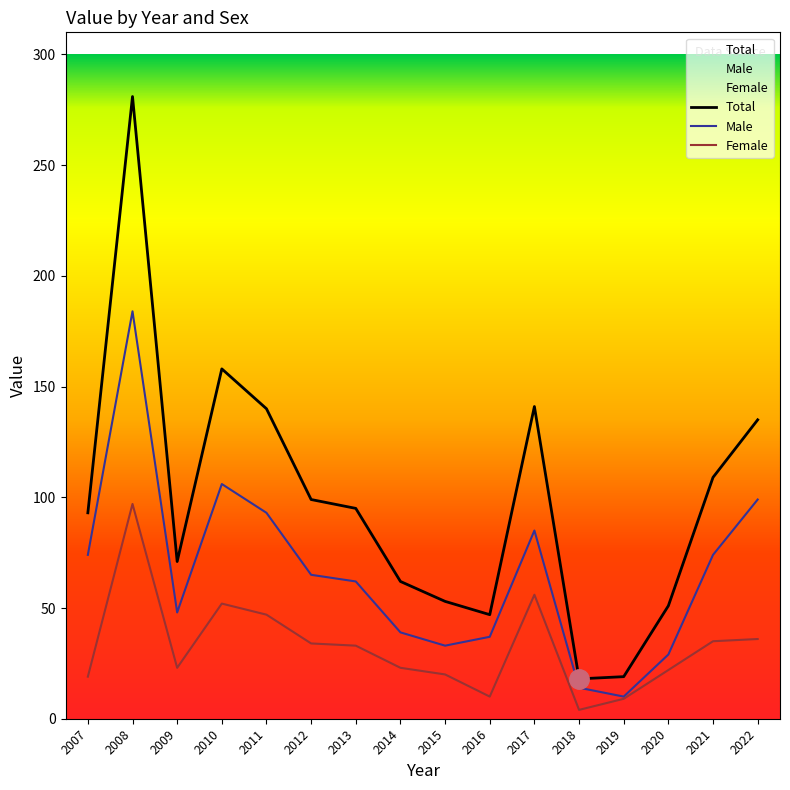

At how many categories does at least one series exceed 164?

1